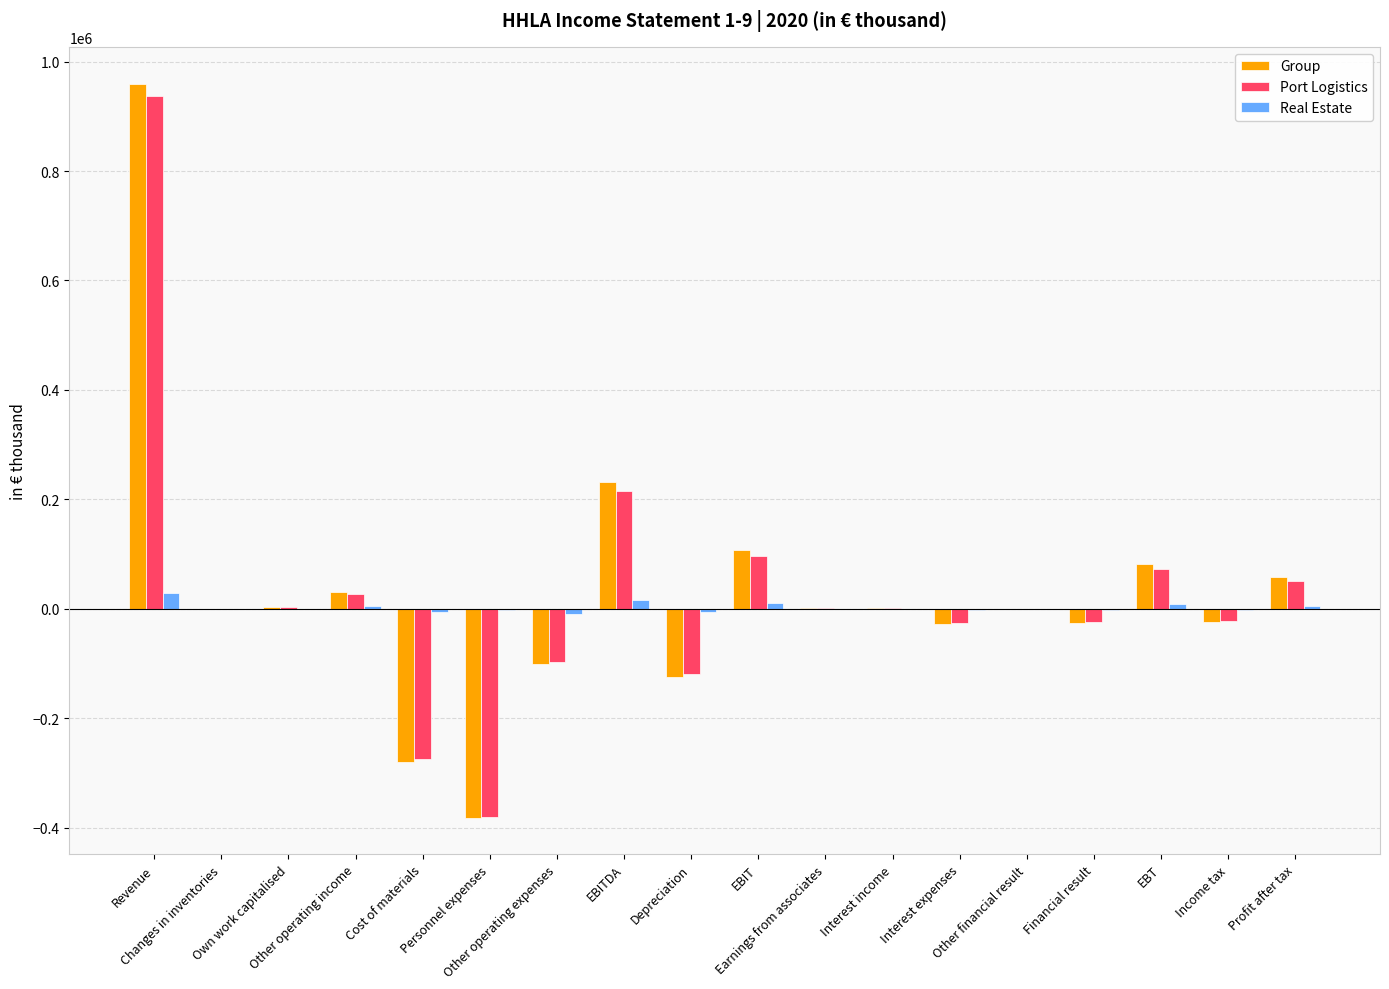

Count the number of categories in the chart.

18